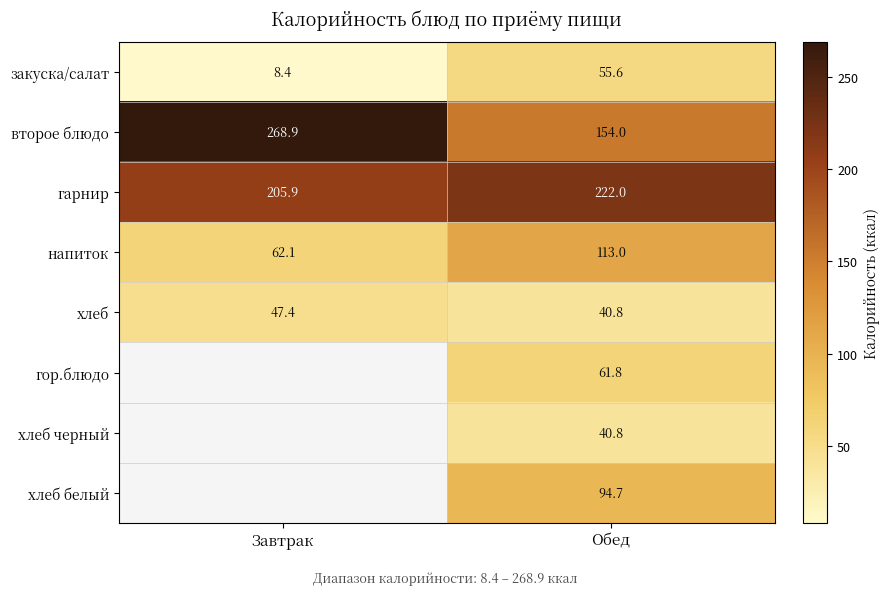

At which label is гарнир closest to 213?

Завтрак